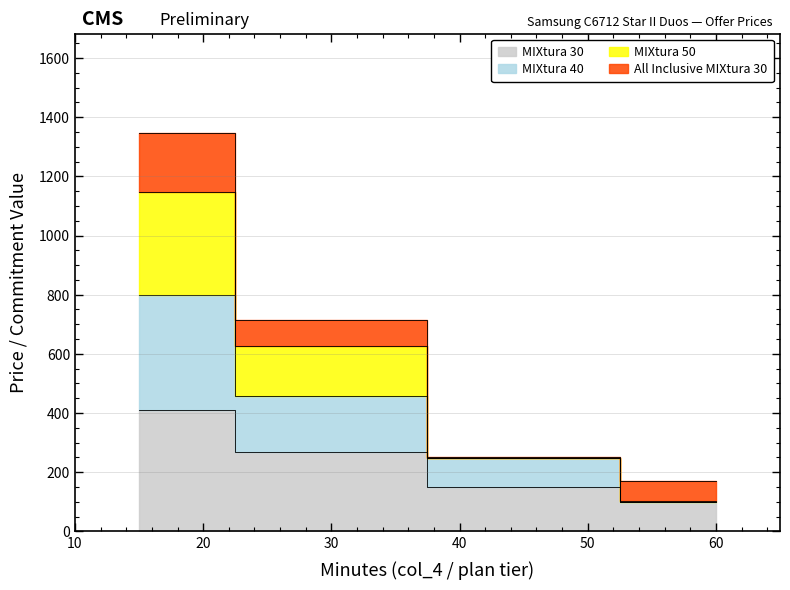

Between 30 and 60, which is larger?

30